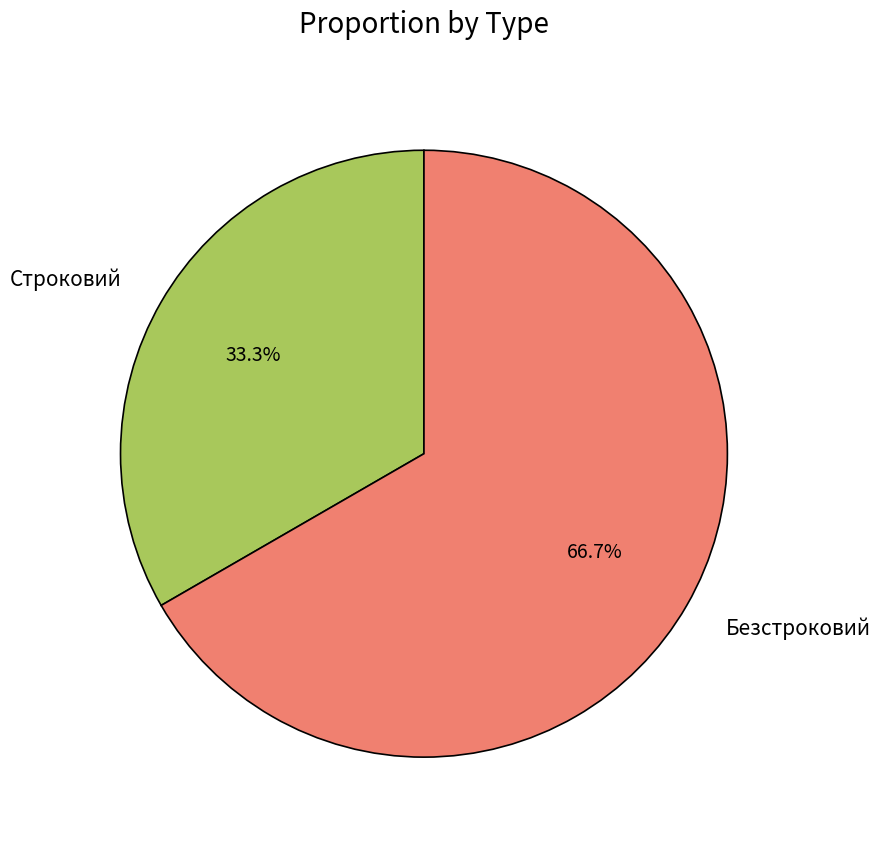

To the nearest percent, what is the average slice percentage?

50%